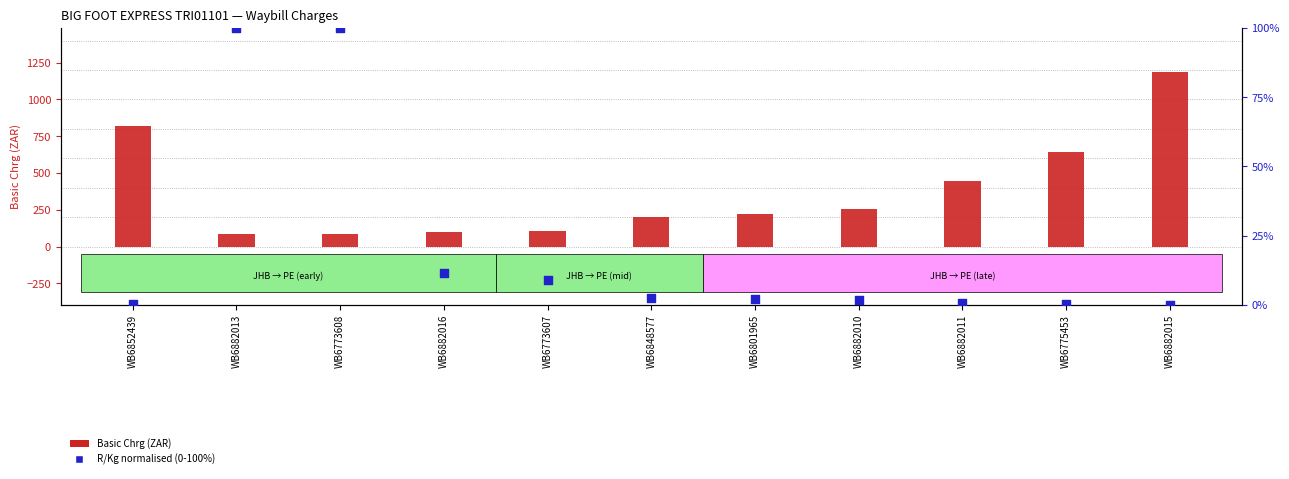

What are all the series names shown in the legend?

Basic Chrg, R/Kg (normalised)